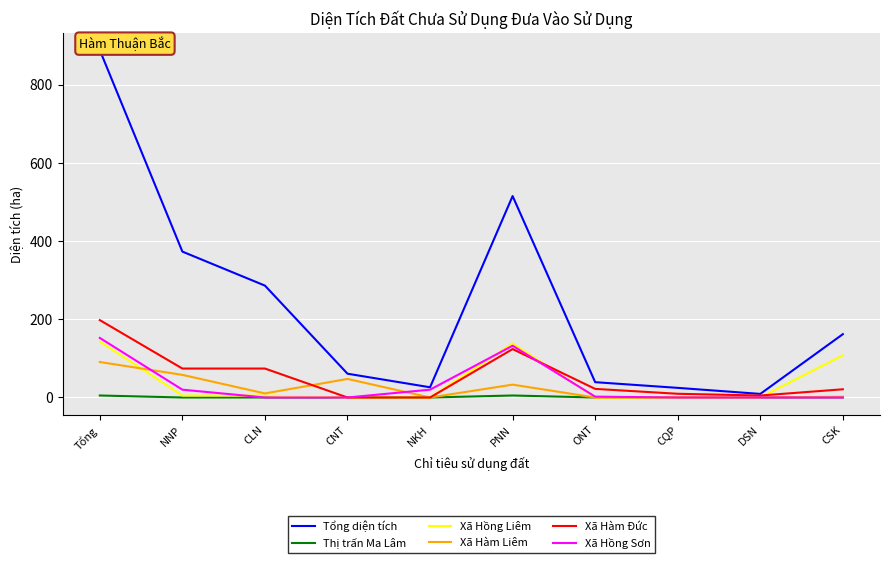

At which label is Xã Hồng Liêm closest to 71?

CSK